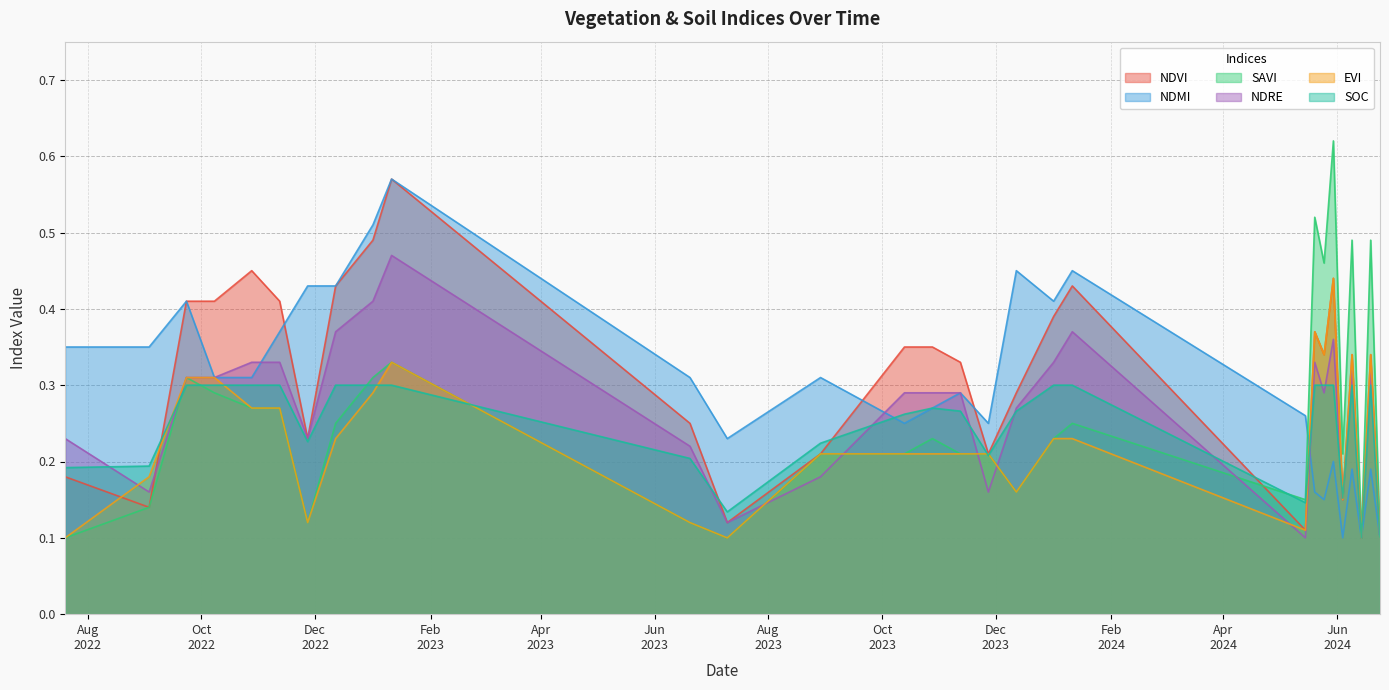

Reading right to left, list all the values displayed in this chart.

ndvi: 24-06-2024=0.1	19-06-2024=0.3	14-06-2024=0.1	09-06-2024=0.3	04-06-2024=0.1	30-05-2024=0.4	25-05-2024=0.3	20-05-2024=0.4	15-05-2024=0.1	11-01-2024=0.4	01-01-2024=0.4	12-12-2023=0.3	27-11-2023=0.2	12-11-2023=0.3	28-10-2023=0.3	13-10-2023=0.3	29-08-2023=0.2	10-07-2023=0.1	20-06-2023=0.2	11-01-2023=0.6	01-01-2023=0.5	12-12-2022=0.4	27-11-2022=0.2	12-11-2022=0.4	28-10-2022=0.5	08-10-2022=0.4	23-09-2022=0.4	03-09-2022=0.1	20-07-2022=0.2
ndmi: 24-06-2024=0.1	19-06-2024=0.2	14-06-2024=0.1	09-06-2024=0.2	04-06-2024=0.1	30-05-2024=0.2	25-05-2024=0.1	20-05-2024=0.2	15-05-2024=0.3	11-01-2024=0.5	01-01-2024=0.4	12-12-2023=0.5	27-11-2023=0.2	12-11-2023=0.3	28-10-2023=0.3	13-10-2023=0.2	29-08-2023=0.3	10-07-2023=0.2	20-06-2023=0.3	11-01-2023=0.6	01-01-2023=0.5	12-12-2022=0.4	27-11-2022=0.4	12-11-2022=0.4	28-10-2022=0.3	08-10-2022=0.3	23-09-2022=0.4	03-09-2022=0.3	20-07-2022=0.3
savi: 24-06-2024=0.1	19-06-2024=0.5	14-06-2024=0.1	09-06-2024=0.5	04-06-2024=0.2	30-05-2024=0.6	25-05-2024=0.5	20-05-2024=0.5	15-05-2024=0.1	11-01-2024=0.2	01-01-2024=0.2	12-12-2023=0.2	27-11-2023=0.2	12-11-2023=0.2	28-10-2023=0.2	13-10-2023=0.2	29-08-2023=0.2	10-07-2023=0.1	20-06-2023=0.1	11-01-2023=0.3	01-01-2023=0.3	12-12-2022=0.2	27-11-2022=0.1	12-11-2022=0.3	28-10-2022=0.3	08-10-2022=0.3	23-09-2022=0.3	03-09-2022=0.1	20-07-2022=0.1
ndre: 24-06-2024=0.1	19-06-2024=0.3	14-06-2024=0.1	09-06-2024=0.3	04-06-2024=0.1	30-05-2024=0.4	25-05-2024=0.3	20-05-2024=0.3	15-05-2024=0.1	11-01-2024=0.4	01-01-2024=0.3	12-12-2023=0.3	27-11-2023=0.2	12-11-2023=0.3	28-10-2023=0.3	13-10-2023=0.3	29-08-2023=0.2	10-07-2023=0.1	20-06-2023=0.2	11-01-2023=0.5	01-01-2023=0.4	12-12-2022=0.4	27-11-2022=0.2	12-11-2022=0.3	28-10-2022=0.3	08-10-2022=0.3	23-09-2022=0.3	03-09-2022=0.2	20-07-2022=0.2
evi: 24-06-2024=0.1	19-06-2024=0.3	14-06-2024=0.1	09-06-2024=0.3	04-06-2024=0.1	30-05-2024=0.4	25-05-2024=0.3	20-05-2024=0.4	15-05-2024=0.1	11-01-2024=0.2	01-01-2024=0.2	12-12-2023=0.2	27-11-2023=0.2	12-11-2023=0.2	28-10-2023=0.2	13-10-2023=0.2	29-08-2023=0.2	10-07-2023=0.1	20-06-2023=0.1	11-01-2023=0.3	01-01-2023=0.3	12-12-2022=0.2	27-11-2022=0.1	12-11-2022=0.3	28-10-2022=0.3	08-10-2022=0.3	23-09-2022=0.3	03-09-2022=0.2	20-07-2022=0.1
soc: 24-06-2024=0.1	19-06-2024=0.3	14-06-2024=0.1	09-06-2024=0.3	04-06-2024=0.2	30-05-2024=0.3	25-05-2024=0.3	20-05-2024=0.3	15-05-2024=0.1	11-01-2024=0.3	01-01-2024=0.3	12-12-2023=0.3	27-11-2023=0.2	12-11-2023=0.3	28-10-2023=0.3	13-10-2023=0.3	29-08-2023=0.2	10-07-2023=0.1	20-06-2023=0.2	11-01-2023=0.3	01-01-2023=0.3	12-12-2022=0.3	27-11-2022=0.2	12-11-2022=0.3	28-10-2022=0.3	08-10-2022=0.3	23-09-2022=0.3	03-09-2022=0.2	20-07-2022=0.2